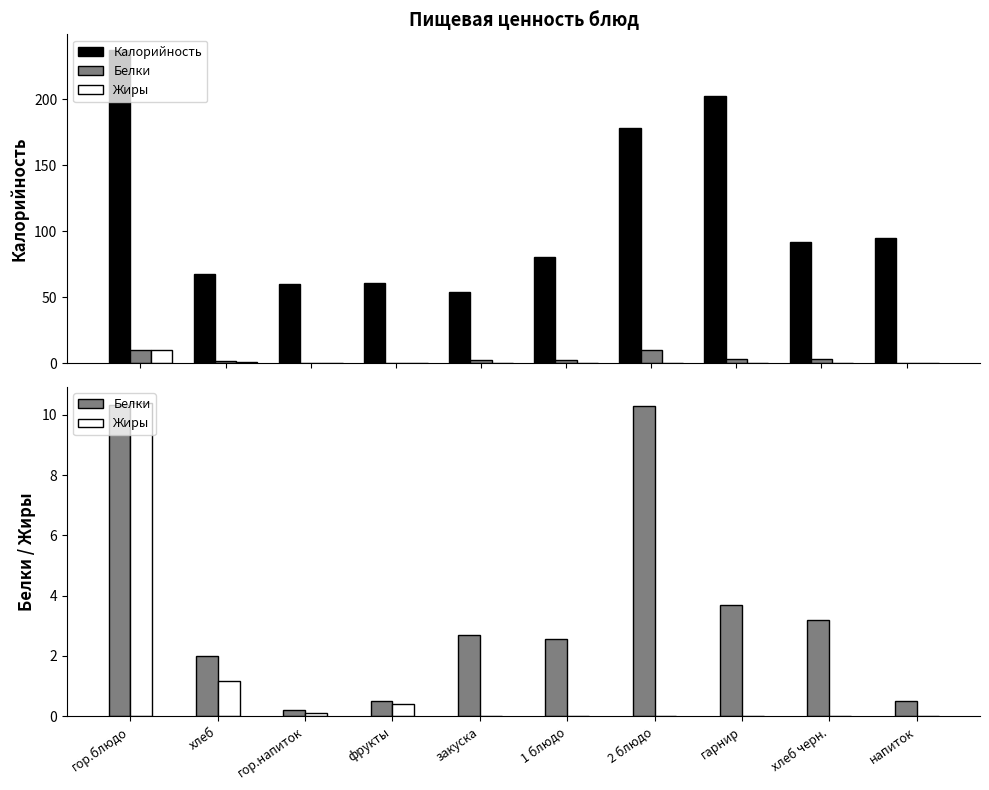

Which label corresponds to the largest value in the chart?

гор.блюдо